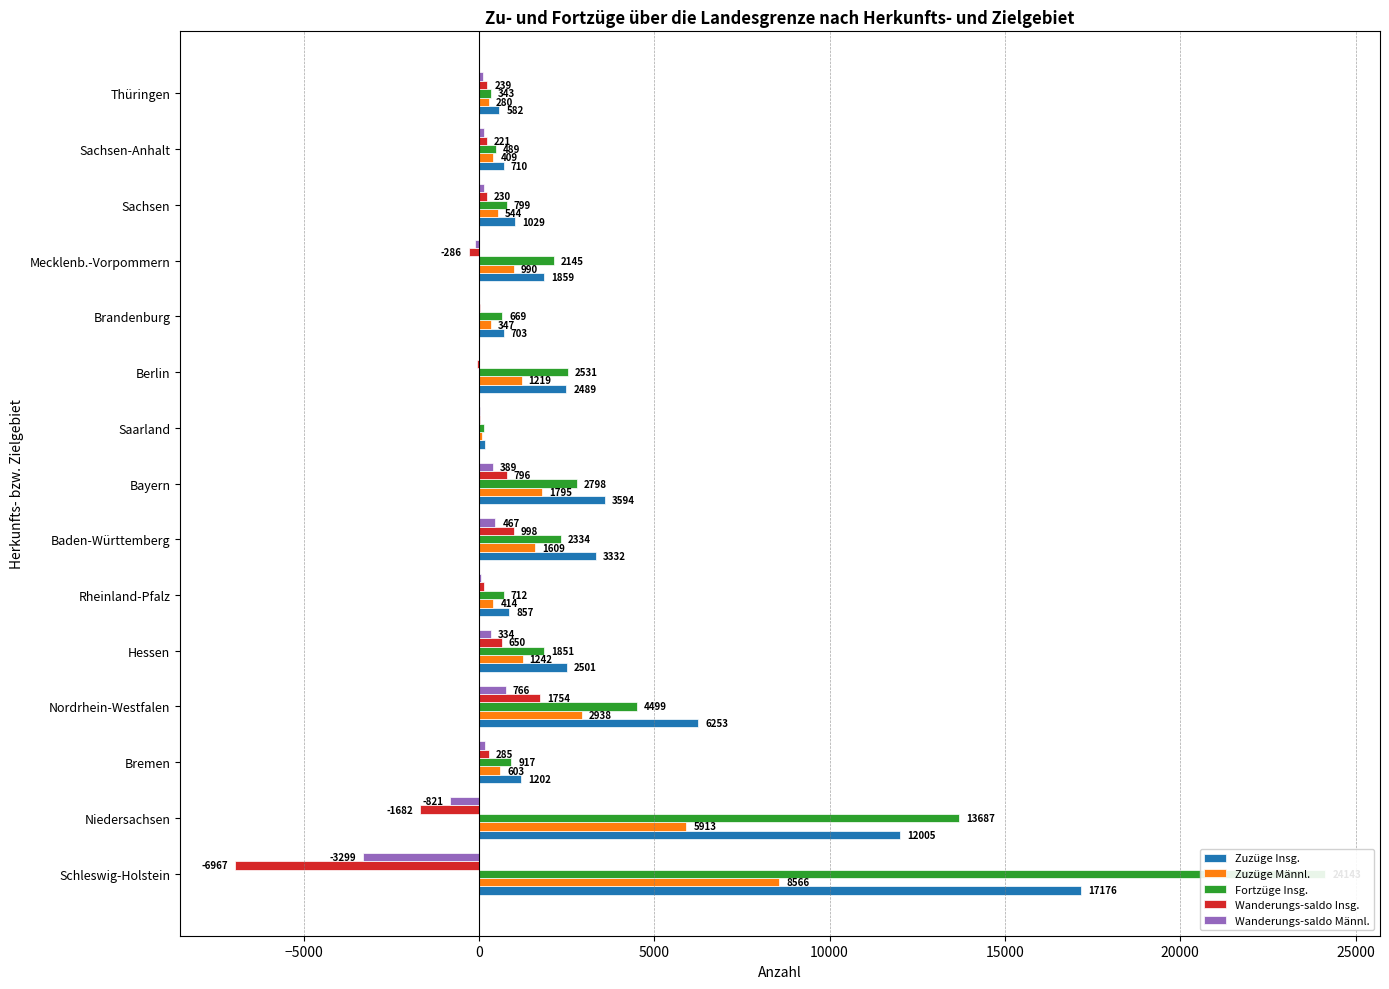

What value does the Zuzüge Insg. series have at Brandenburg, to the nearest 10?

700